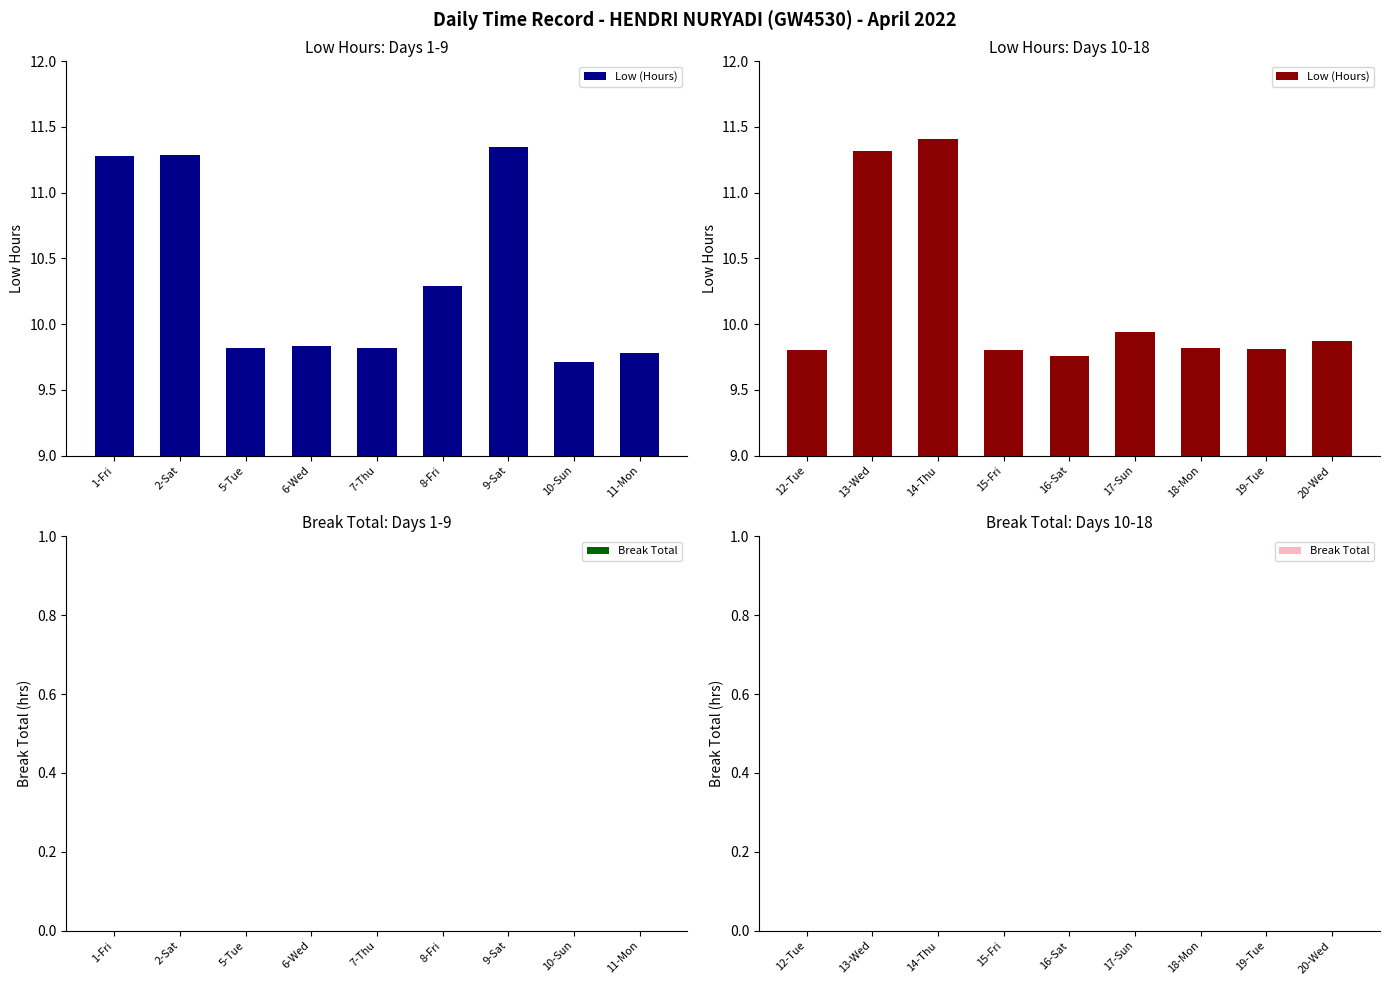

Which series has the largest range (max minus min)?

Low (Hours)